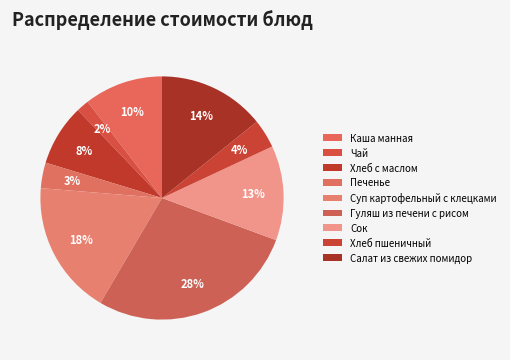

What is the largest slice in the pie chart?

Гуляш из печени с рисом